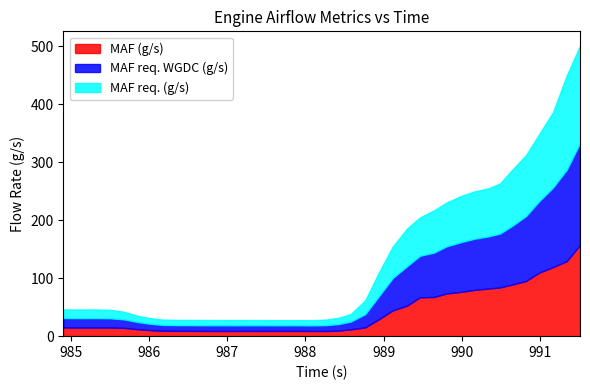

How many values in the MAF req. (g/s) series are below 14?

18